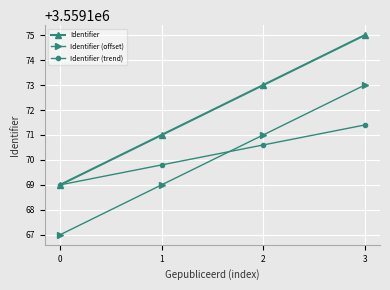

How many times do Identifier (trend) and Identifier (offset) cross each other?

1